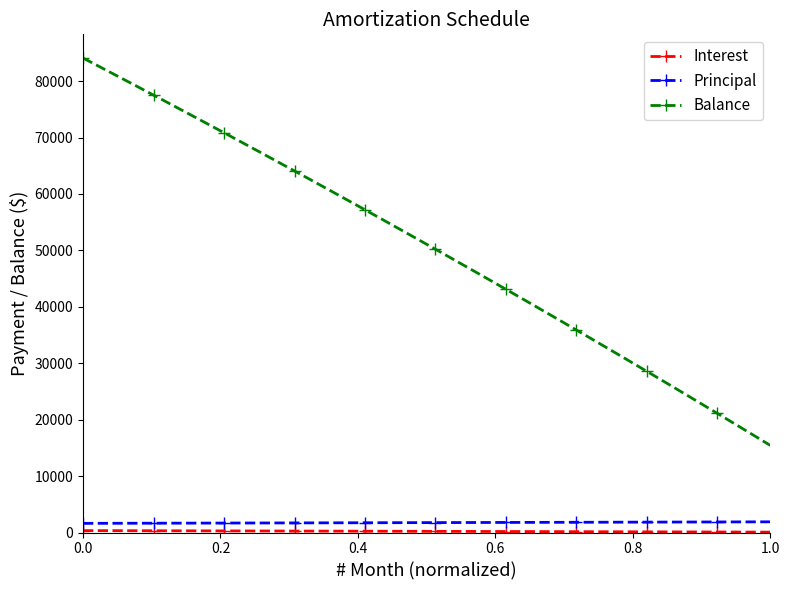

What is the difference between the maximum and minimum values in the Balance series?

68642.0